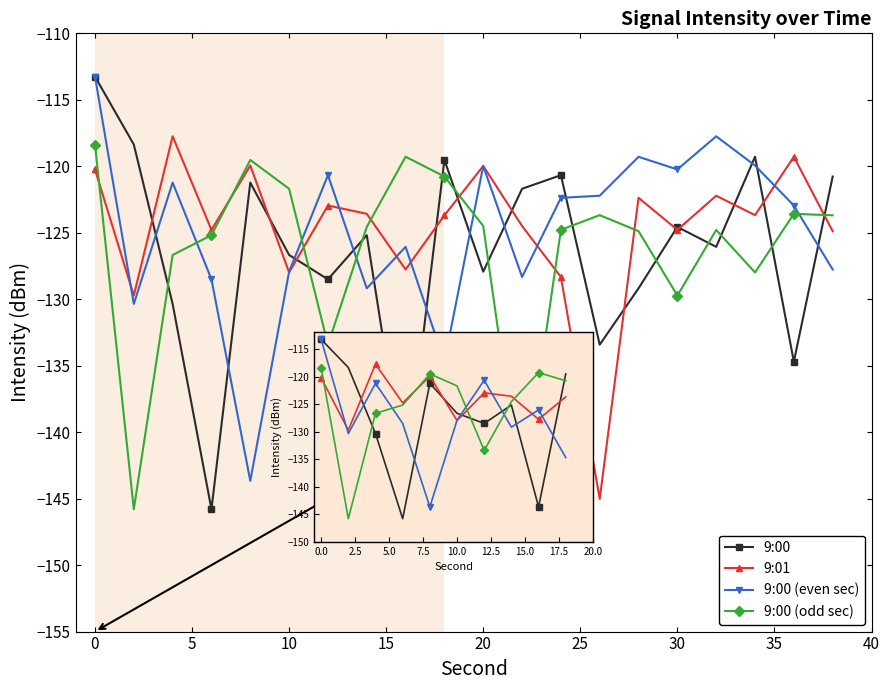

True or false: 9:00 (odd sec) has more than 0 points higher than both neighbors.

True